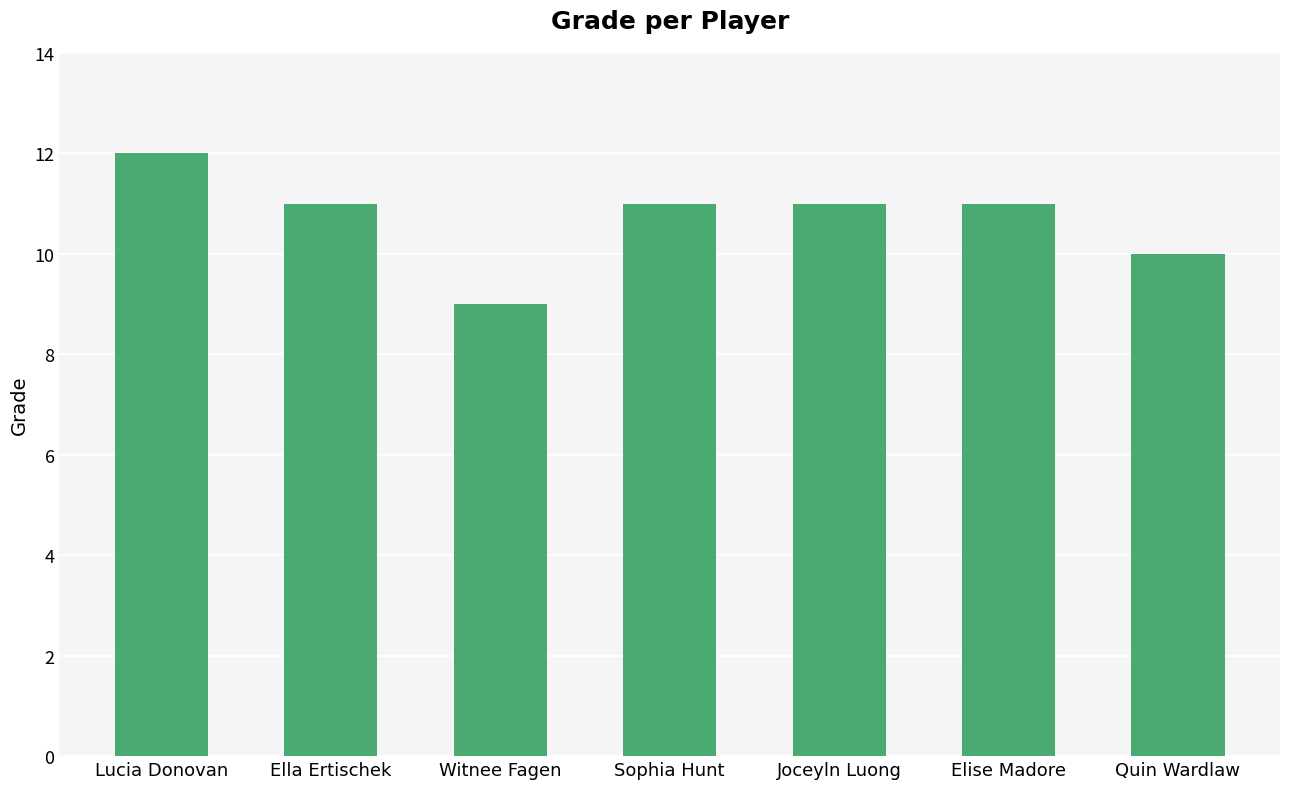

The chart shows a value of 11 at Joceyln Luong. True or false?

True